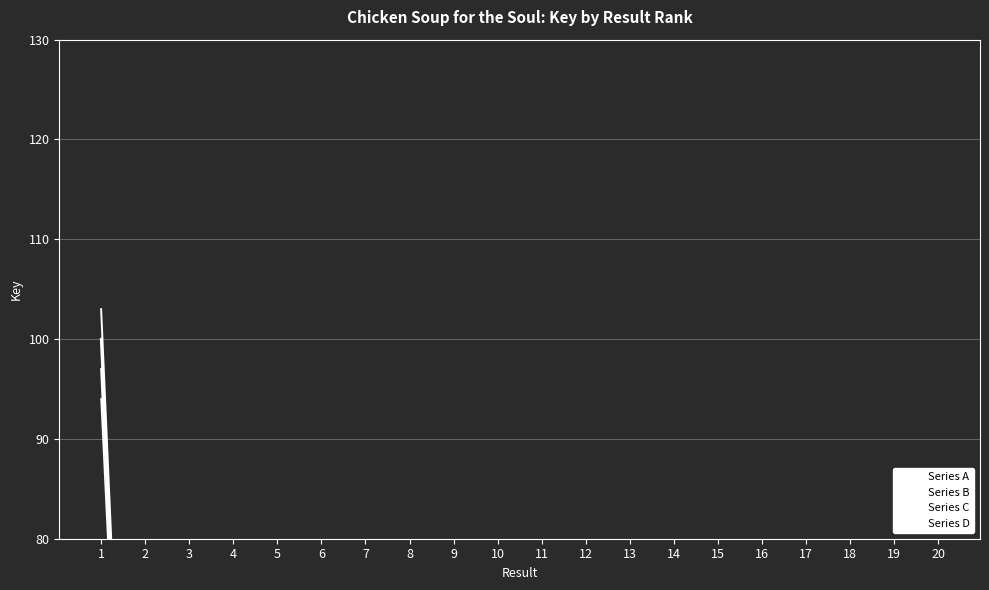

Where is Series A nearest to the value 51?

4